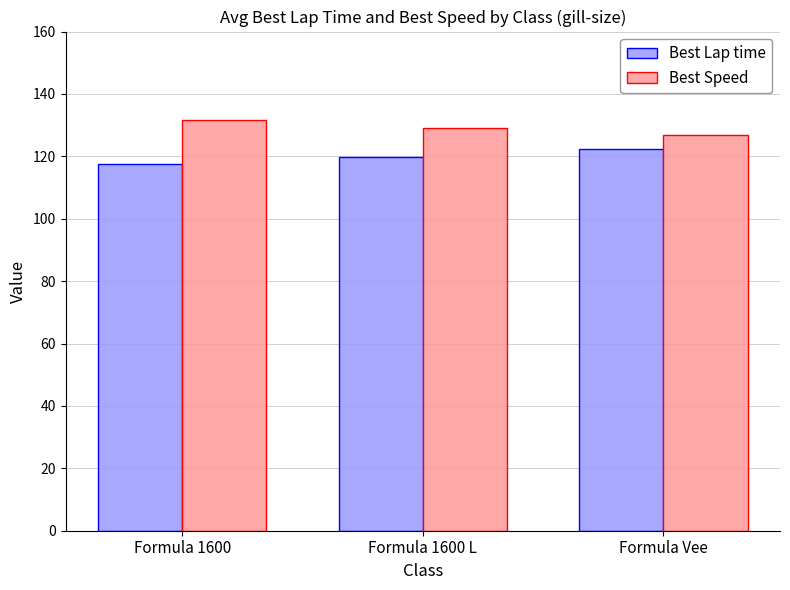

What is the lowest value of the Best Speed series?

126.9